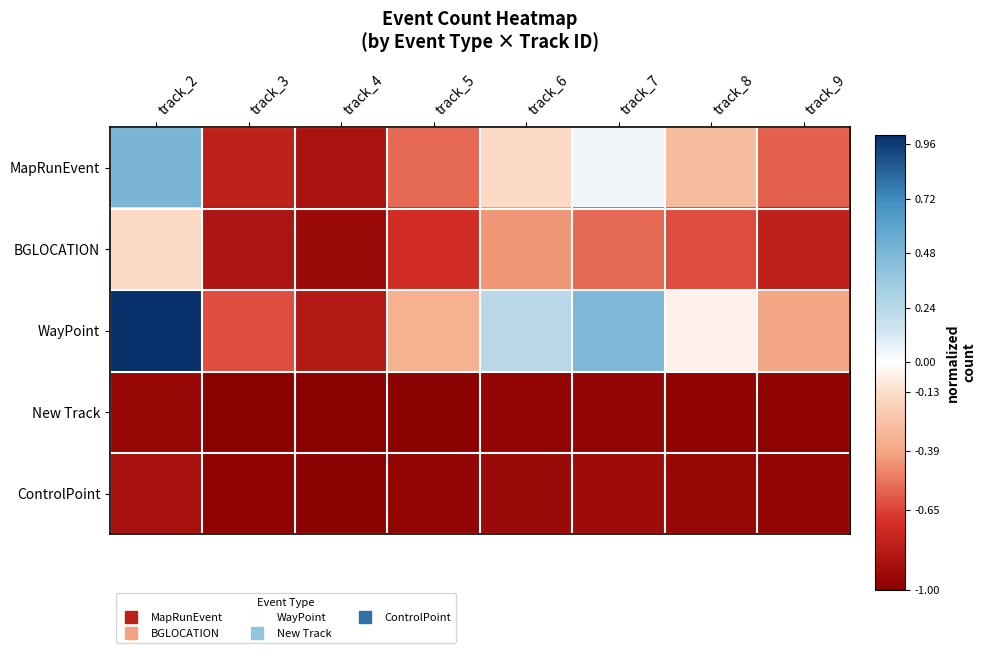

Which series has the largest range (max minus min)?

WayPoint